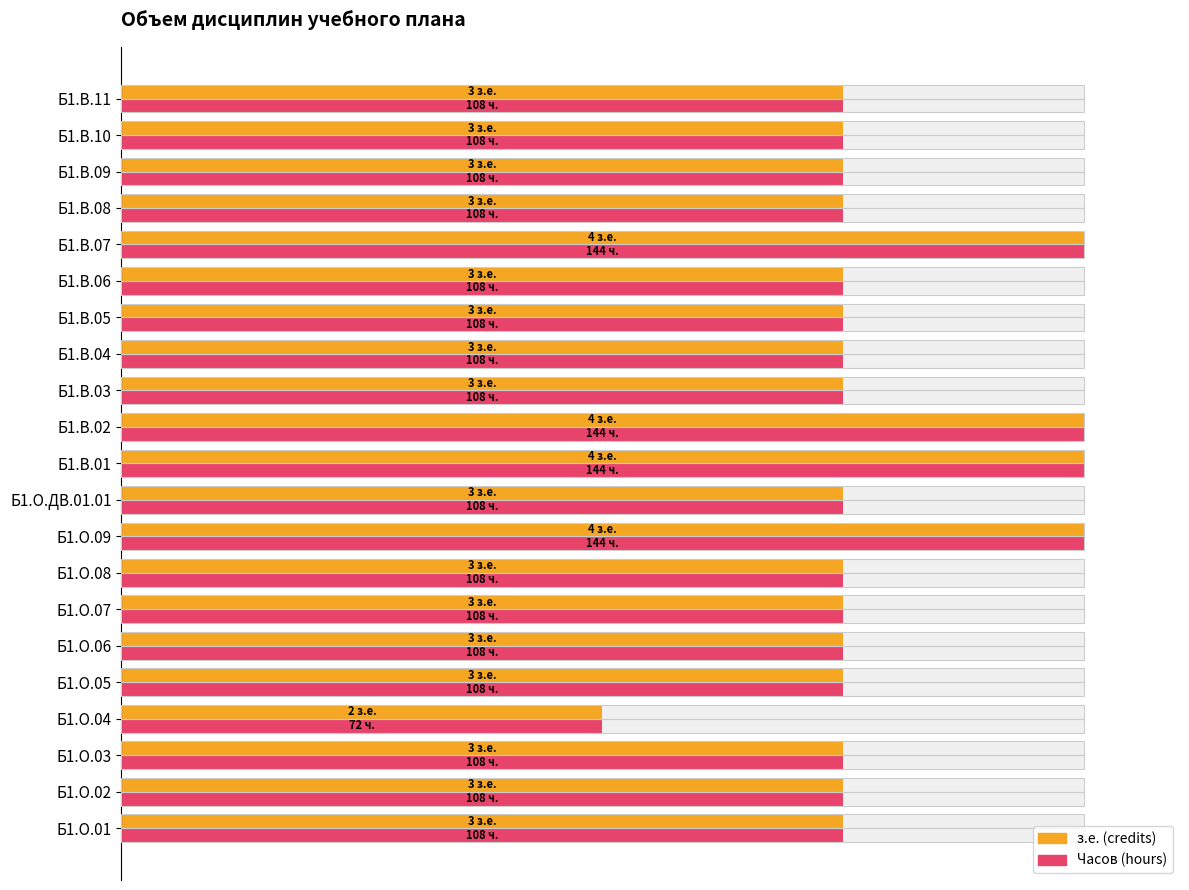

How many data points in з.е. (credits) are above 75?

4